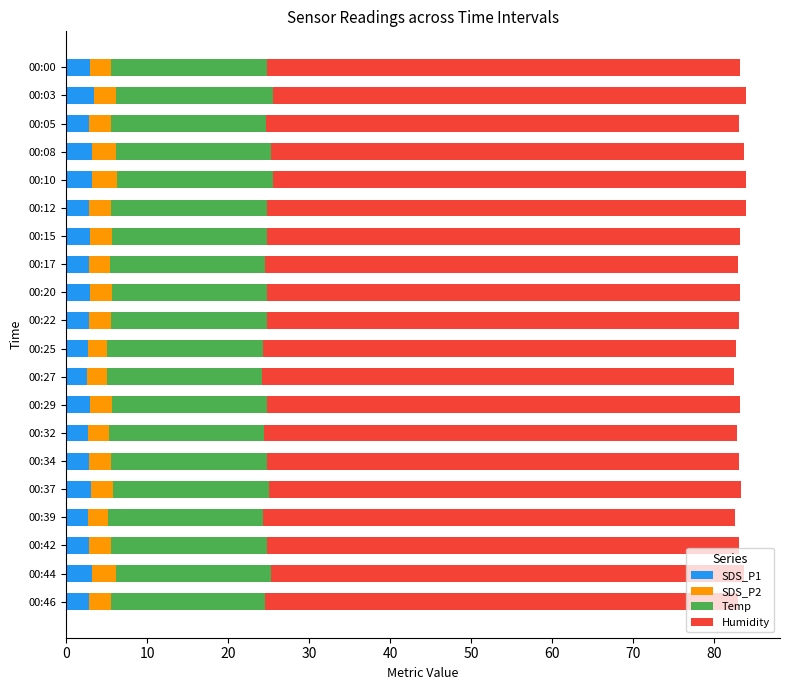

What is the minimum value for SDS_P1?

2.6